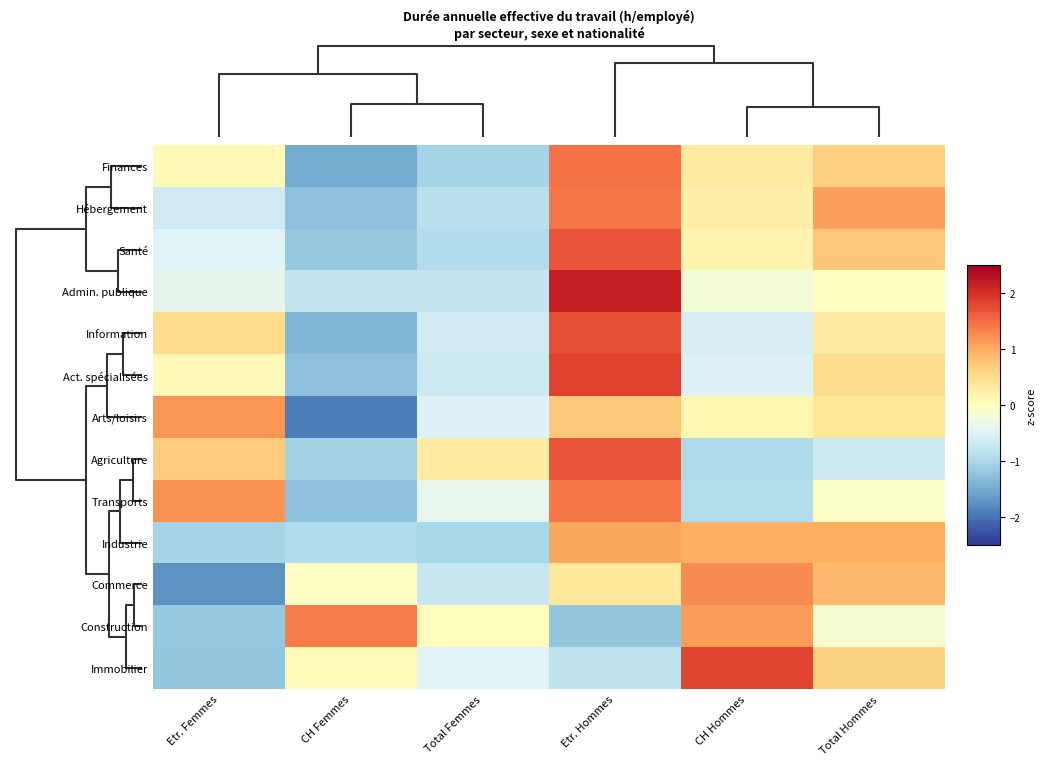

Reading right to left, transcribe all the data shown in this chart.

Finances: Total Hommes=0.7	CH Hommes=0.3	Etr. Hommes=1.5	Total Femmes=-1.0	CH Femmes=-1.5	Etr. Femmes=0.1
Hébergement: Total Hommes=1.1	CH Hommes=0.3	Etr. Hommes=1.4	Total Femmes=-0.9	CH Femmes=-1.3	Etr. Femmes=-0.7
Santé: Total Hommes=0.8	CH Hommes=0.2	Etr. Hommes=1.7	Total Femmes=-0.9	CH Femmes=-1.2	Etr. Femmes=-0.5
Admin. publique: Total Hommes=-0.0	CH Hommes=-0.2	Etr. Hommes=2.2	Total Femmes=-0.7	CH Femmes=-0.8	Etr. Femmes=-0.4
Information: Total Hommes=0.3	CH Hommes=-0.6	Etr. Hommes=1.7	Total Femmes=-0.6	CH Femmes=-1.4	Etr. Femmes=0.5
Act. spécialisées: Total Hommes=0.5	CH Hommes=-0.5	Etr. Hommes=1.9	Total Femmes=-0.7	CH Femmes=-1.3	Etr. Femmes=0.1
Arts/loisirs: Total Hommes=0.4	CH Hommes=0.1	Etr. Hommes=0.7	Total Femmes=-0.5	CH Femmes=-1.9	Etr. Femmes=1.2
Agriculture: Total Hommes=-0.7	CH Hommes=-1.0	Etr. Hommes=1.7	Total Femmes=0.3	CH Femmes=-1.1	Etr. Femmes=0.7
Transports: Total Hommes=-0.1	CH Hommes=-0.9	Etr. Hommes=1.4	Total Femmes=-0.4	CH Femmes=-1.3	Etr. Femmes=1.2
Industrie: Total Hommes=1.0	CH Hommes=1.0	Etr. Hommes=1.0	Total Femmes=-1.0	CH Femmes=-1.0	Etr. Femmes=-1.0
Commerce: Total Hommes=0.9	CH Hommes=1.3	Etr. Hommes=0.4	Total Femmes=-0.7	CH Femmes=-0.0	Etr. Femmes=-1.7
Construction: Total Hommes=-0.1	CH Hommes=1.1	Etr. Hommes=-1.2	Total Femmes=0.0	CH Femmes=1.4	Etr. Femmes=-1.2
Immobilier: Total Hommes=0.6	CH Hommes=1.8	Etr. Hommes=-0.8	Total Femmes=-0.5	CH Femmes=0.1	Etr. Femmes=-1.2